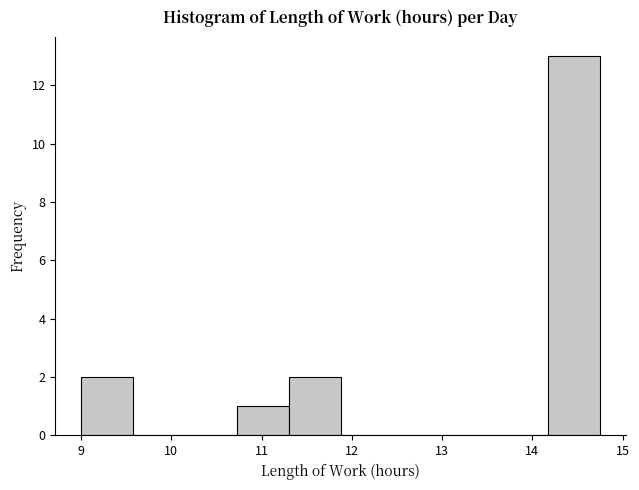

Over which range of the x-axis is the bar tallest?

14.2 to 14.8